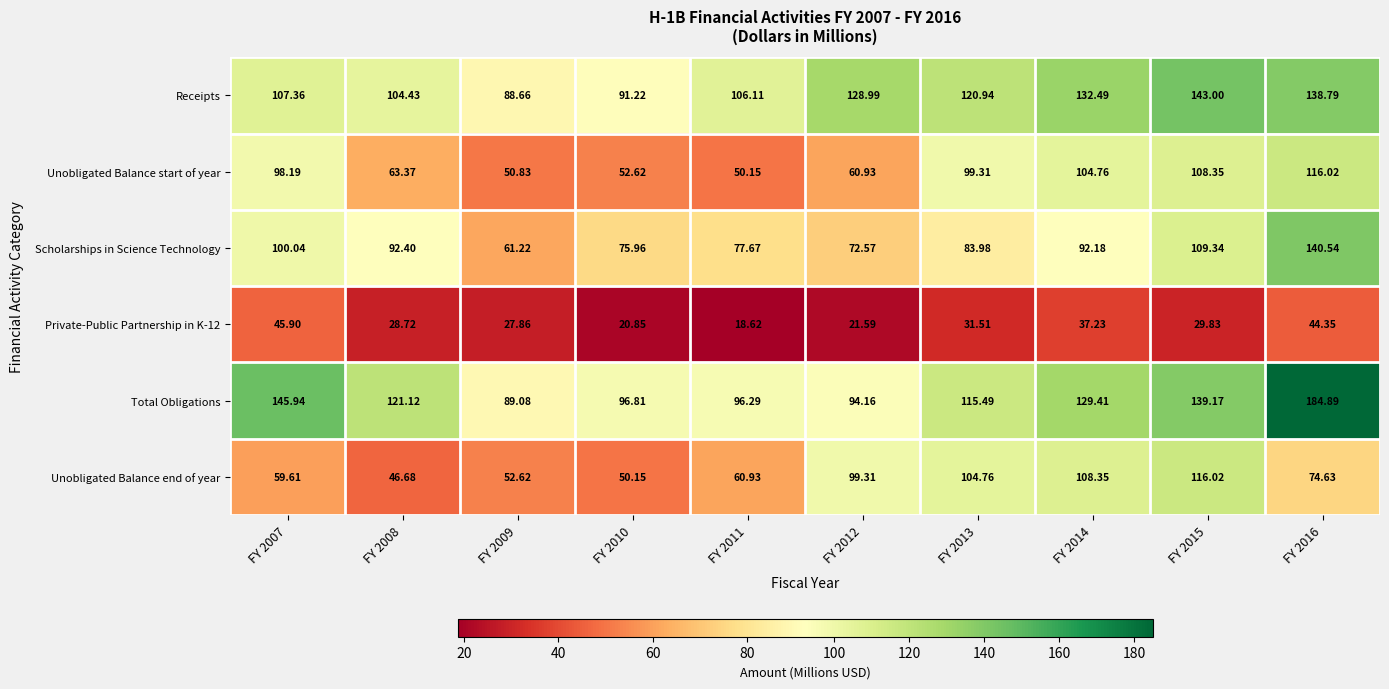

Which series changed the most between FY 2007 and FY 2014?

Unobligated Balance end of year